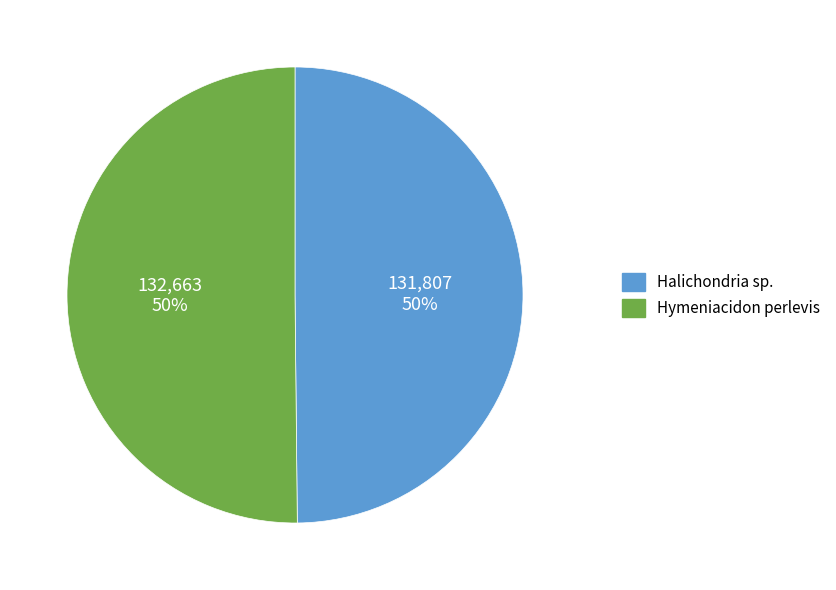

What is the ratio of the value at Halichondria sp. to the value at Hymeniacidon perlevis?

1.0